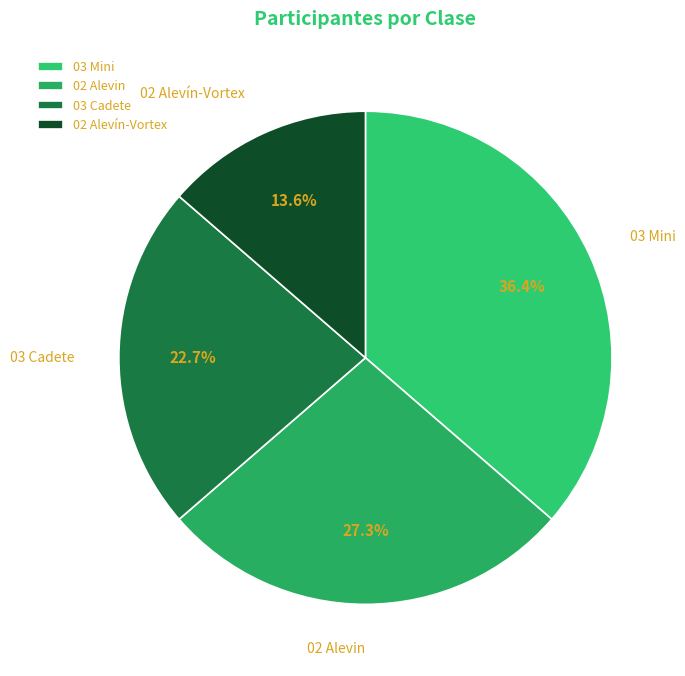

How many slices are in this pie chart?

4